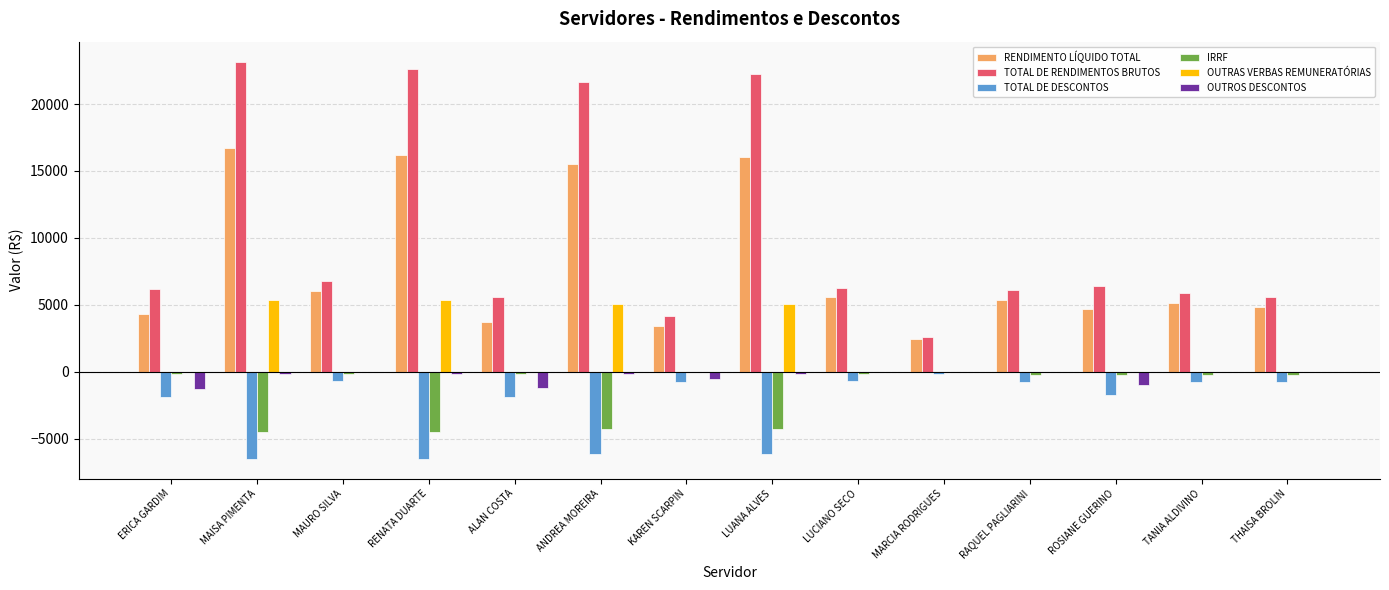

How many values in the TOTAL DE RENDIMENTOS BRUTOS series exceed 6264?

7